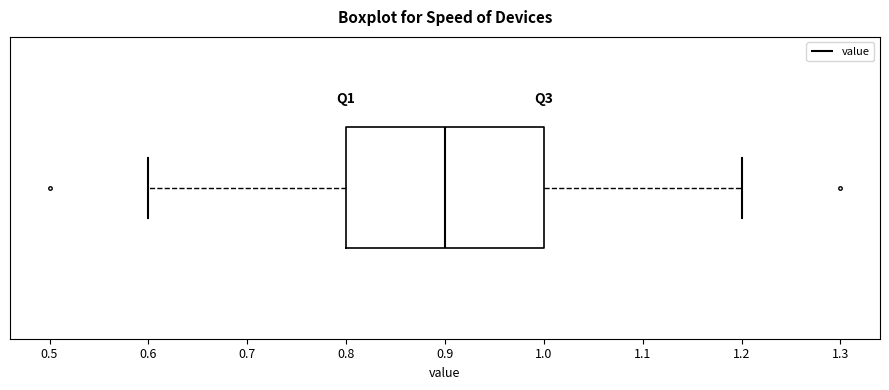

Read this box plot against the x-axis: the position of the median line, the range covered by the box, and the ends of both whiskers. The values are not printed on the chart, so give them approximately, as read against the axis.

median 0.9, box 0.8 to 1.0, whiskers 0.6 to 1.2